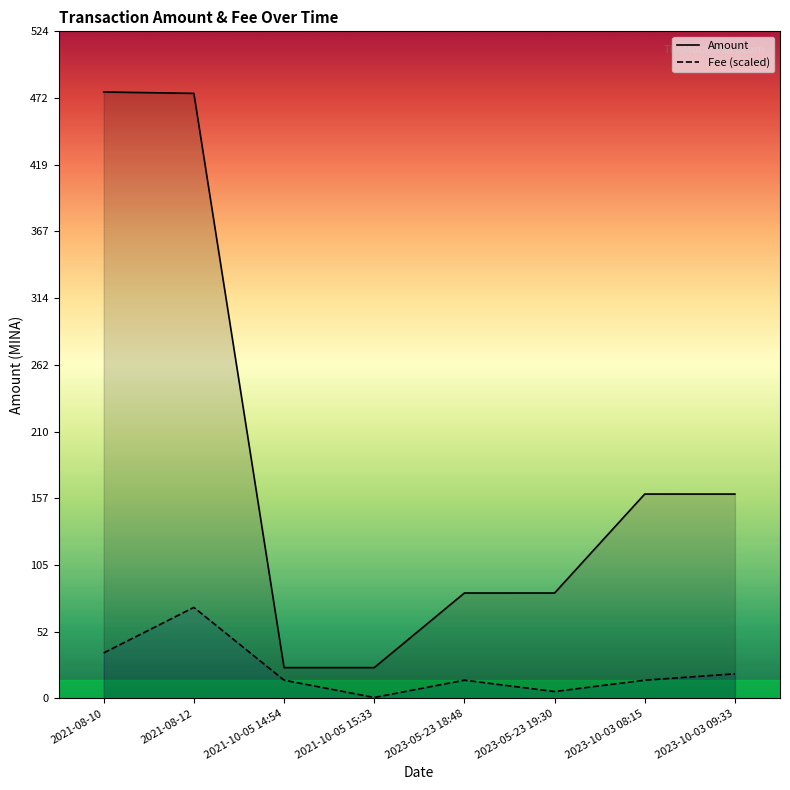

Between 2021-08-12 and 2023-10-03 08:15, which series saw the biggest shift?

Amount